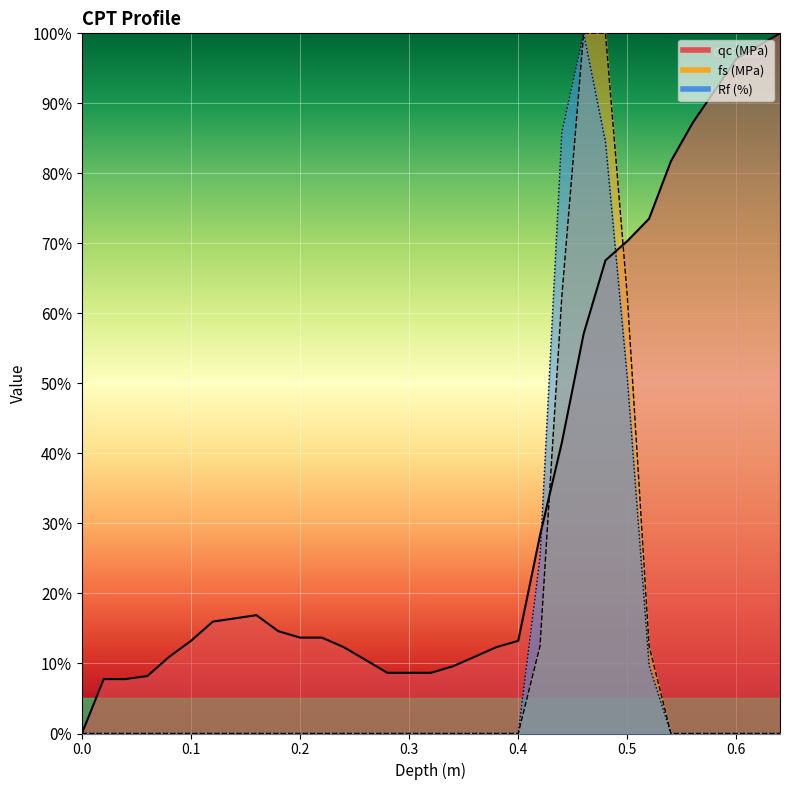

Reading left to right, what are all the values shown in this chart?

qc (MPa): 0.0=0.0	0.02=7.8	0.04=7.8	0.06=8.2	0.08=11.0	0.1=13.2	0.12=16.0	0.14=16.4	0.16=16.9	0.18=14.6	0.2=13.7	0.22=13.7	0.24=12.3	0.26=10.5	0.28=8.7	0.3=8.7	0.32=8.7	0.34=9.6	0.36=11.0	0.38=12.3	0.4=13.2	0.42=28.3	0.44=41.5	0.46=57.1	0.48=67.6	0.5=70.3	0.52=73.5	0.54=81.7	0.56=87.2	0.58=91.8	0.6=96.4	0.62=98.2	0.64=100.0
fs (MPa): 0.0=0.0	0.02=0.0	0.04=0.0	0.06=0.0	0.08=0.0	0.1=0.0	0.12=0.0	0.14=0.0	0.16=0.0	0.18=0.0	0.2=0.0	0.22=0.0	0.24=0.0	0.26=0.0	0.28=0.0	0.3=0.0	0.32=0.0	0.34=0.0	0.36=0.0	0.38=0.0	0.4=0.0	0.42=12.5	0.44=62.5	0.46=100.0	0.48=100.0	0.5=62.5	0.52=12.5	0.54=0.0	0.56=0.0	0.58=0.0	0.6=0.0	0.62=0.0	0.64=0.0
Rf (%): 0.0=0.0	0.02=0.0	0.04=0.0	0.06=0.0	0.08=0.0	0.1=0.0	0.12=0.0	0.14=0.0	0.16=0.0	0.18=0.0	0.2=0.0	0.22=0.0	0.24=0.0	0.26=0.0	0.28=0.0	0.3=0.0	0.32=0.0	0.34=0.0	0.36=0.0	0.38=0.0	0.4=0.0	0.42=25.2	0.44=85.9	0.46=100.0	0.48=84.5	0.5=50.7	0.52=9.7	0.54=0.0	0.56=0.0	0.58=0.0	0.6=0.0	0.62=0.0	0.64=0.0